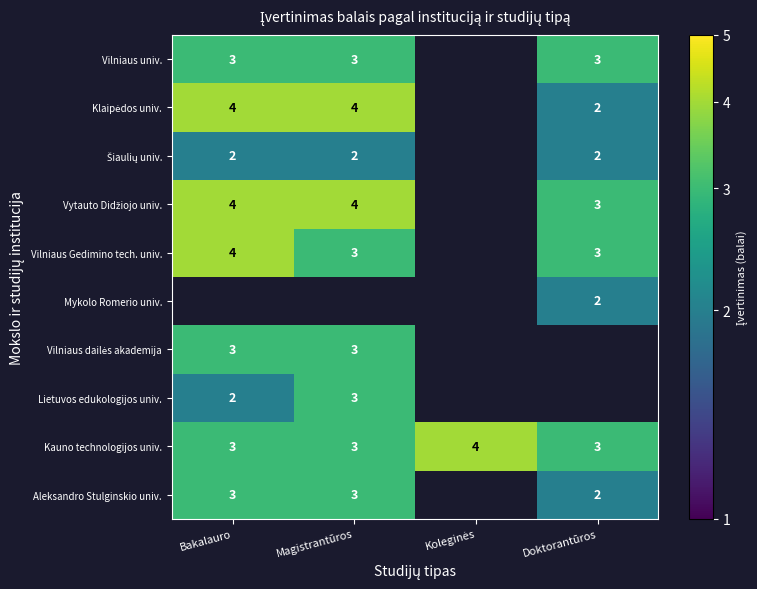

Is it true that Aleksandro Stulginskio univ. equals 1 at Doktorantūros?

False